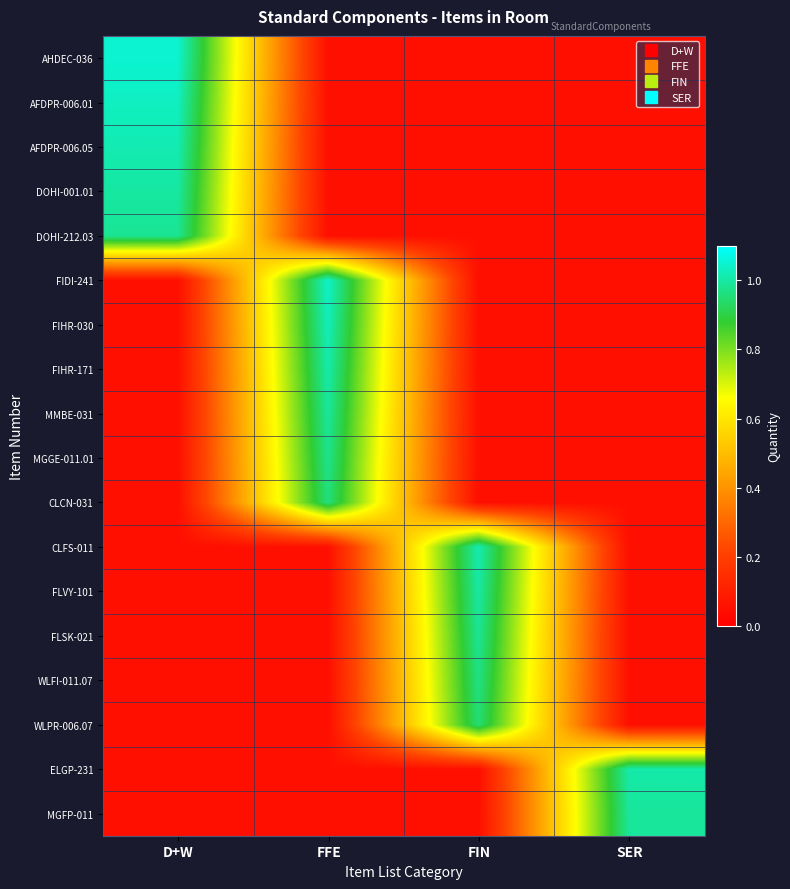

Rank the series at FFE from highest to lowest value.

FIDI-241, FIHR-030, FIHR-171, MMBE-031, MGGE-011.01, CLCN-031, AHDEC-036, AFDPR-006.01, AFDPR-006.05, DOHI-001.01, DOHI-212.03, CLFS-011, FLVY-101, FLSK-021, WLFI-011.07, WLPR-006.07, ELGP-231, MGFP-011